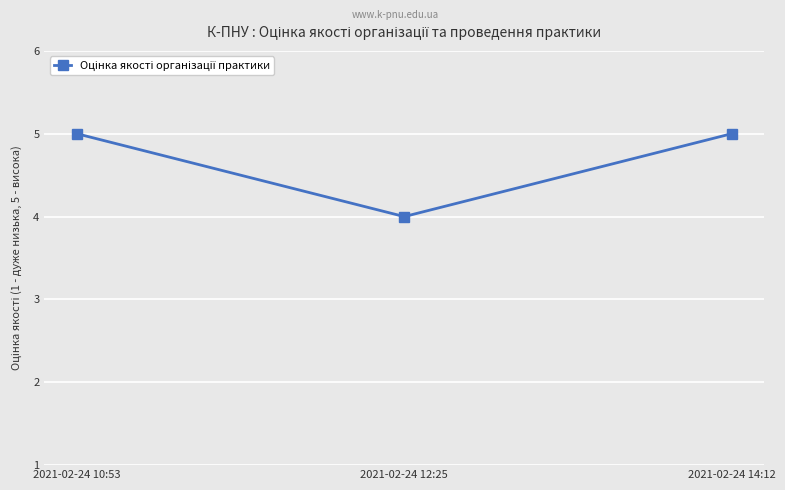

Reading left to right, transcribe all the data shown in this chart.

5	4	5